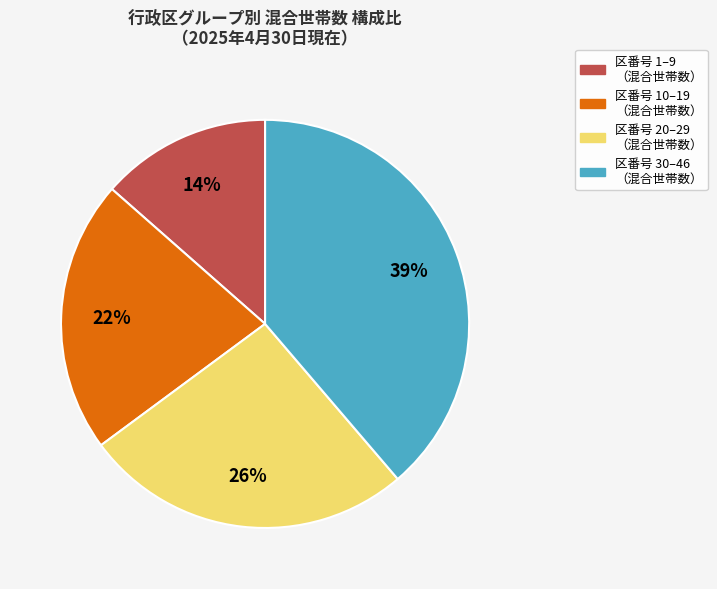

Does any single category account for the majority?

No